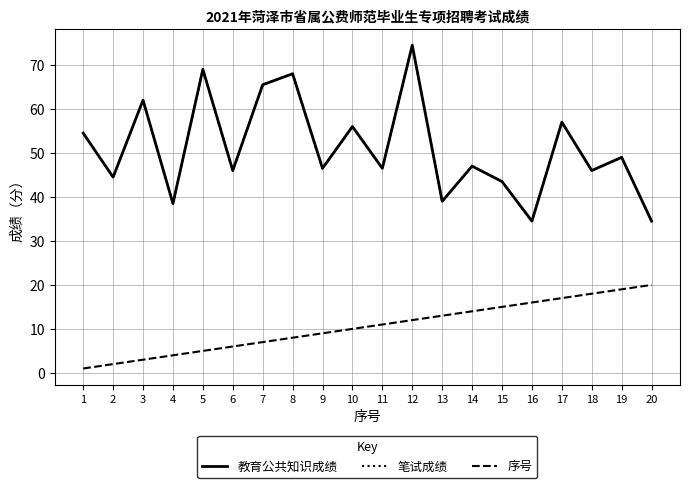

Is this an area chart (filled region under the line)?

No